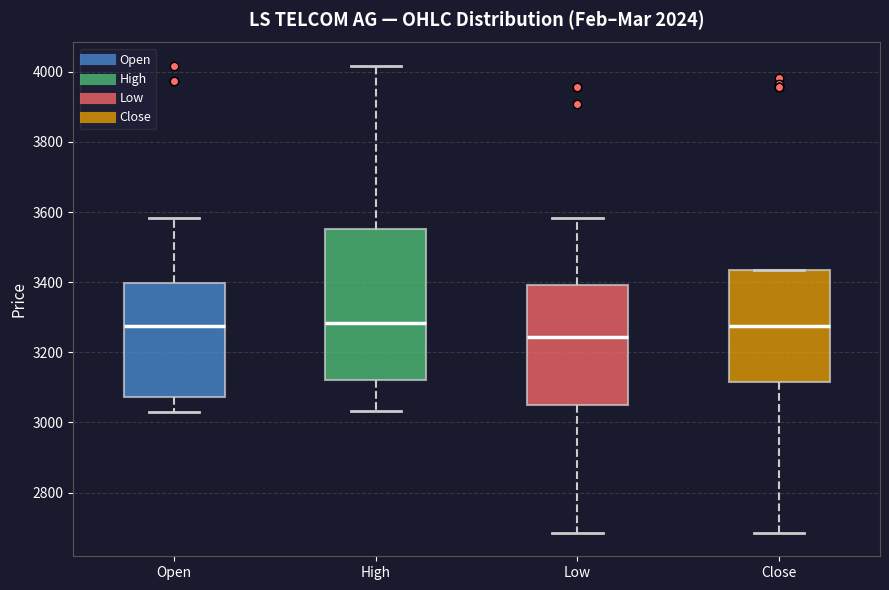

Reading left to right, read every box against the y-axis: the position of its median line, the range the box covers, and the ends of its whiskers. The values are not printed on the chart, so give them approximately, as read against the axis.

Open: median 3280, box 3080 to 3400, whiskers 3020 to 3580
High: median 3280, box 3120 to 3560, whiskers 3040 to 4020
Low: median 3240, box 3040 to 3400, whiskers 2680 to 3580
Close: median 3280, box 3120 to 3440, whiskers 2680 to 3440